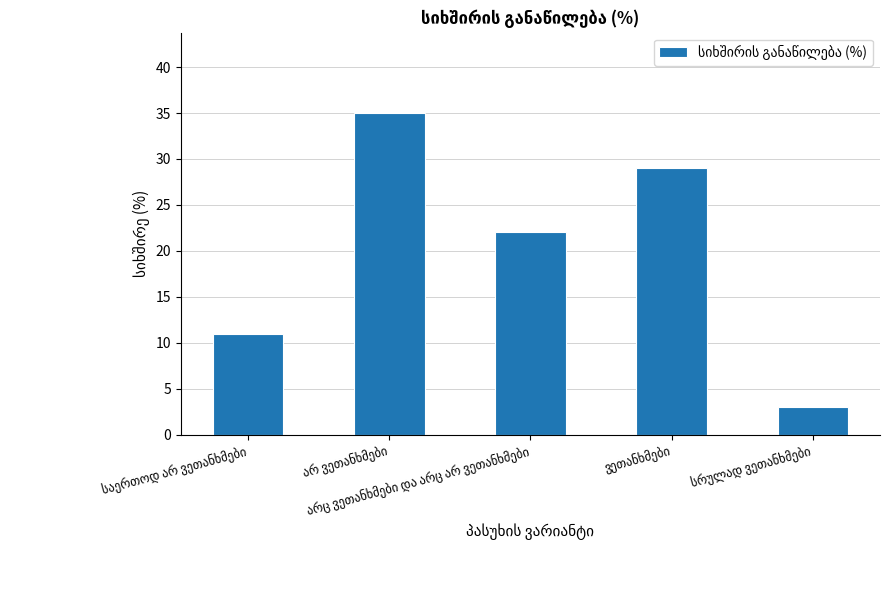

What is the difference between the maximum and minimum values?

32